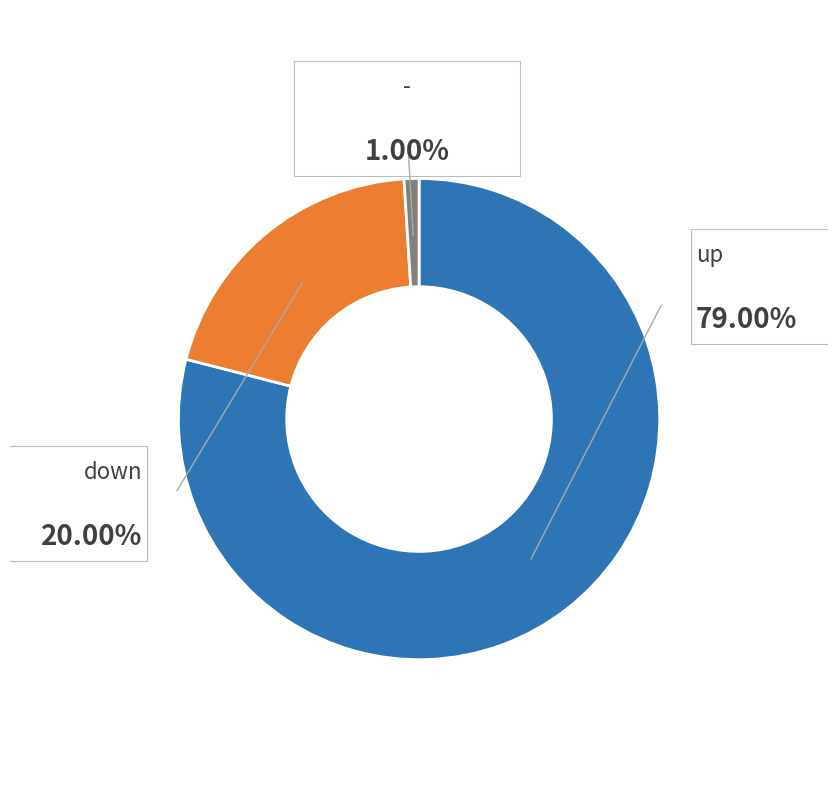

To the nearest percent, what is the difference between the largest and smallest slice percentages?

78%